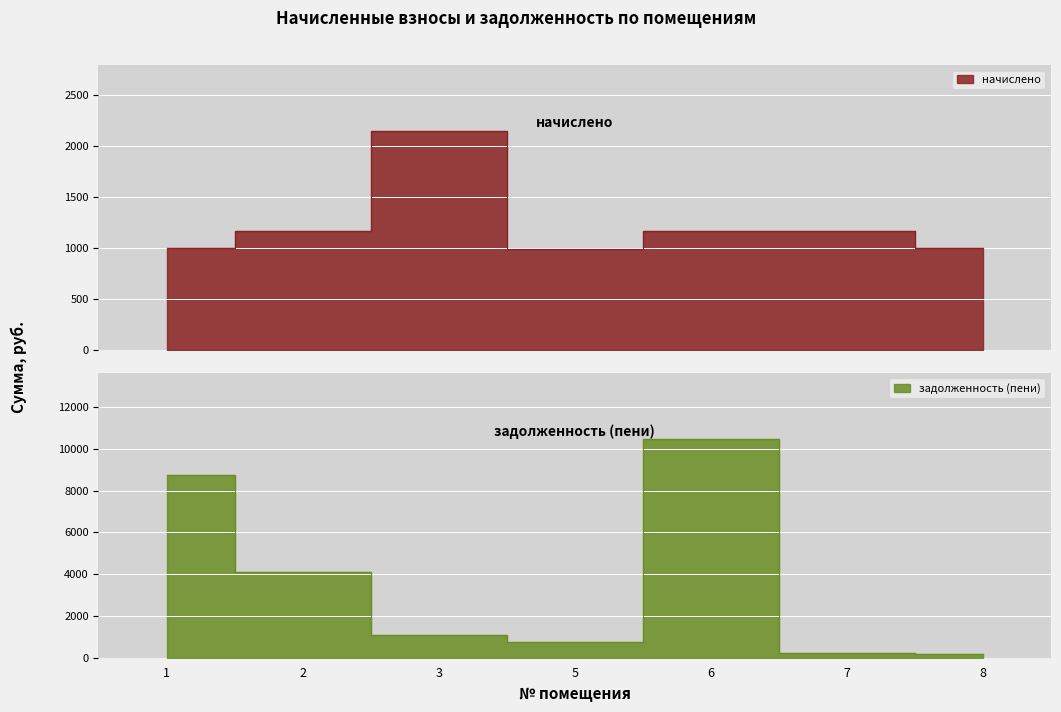

How many values in the задолженность (пени) series are below 1074?

3